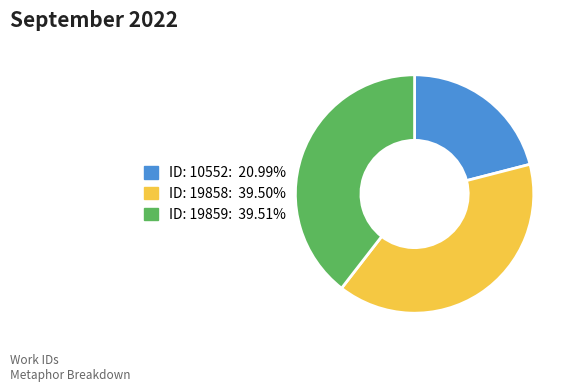

Which category has the smallest portion of the pie?

ID: 10552